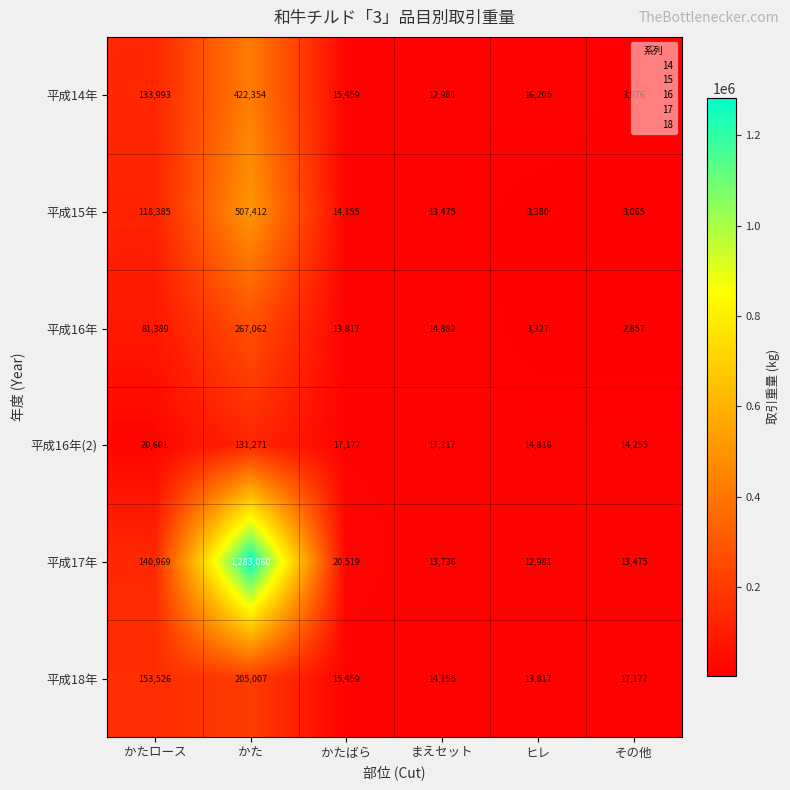

At which label is 平成16年(2) closest to 72763?

かたロース